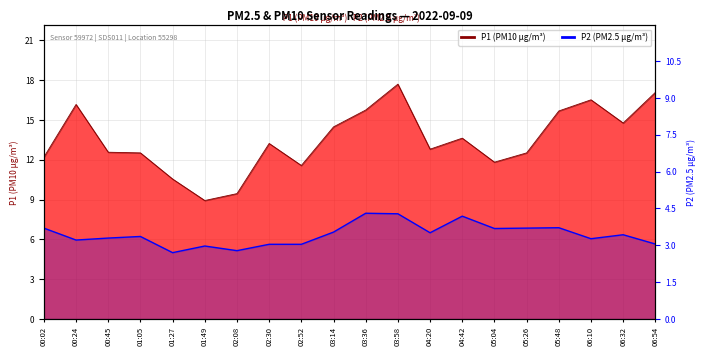

The value of P2 at 02:30 is 5.6. True or false?

True